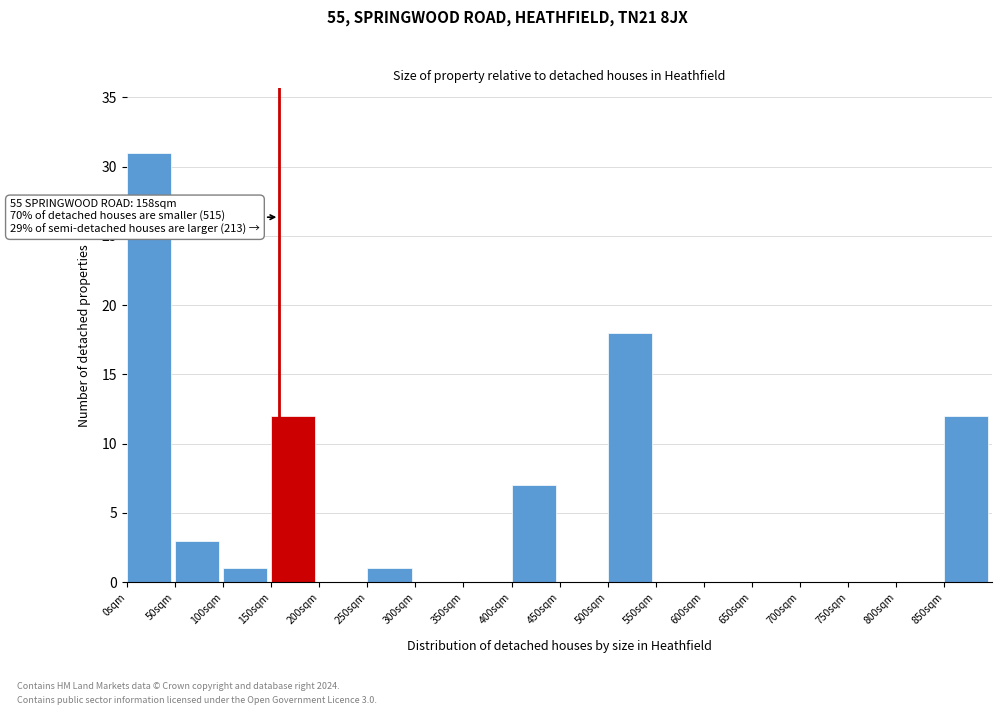

Over which range of the x-axis is the bar tallest?

0 to 50